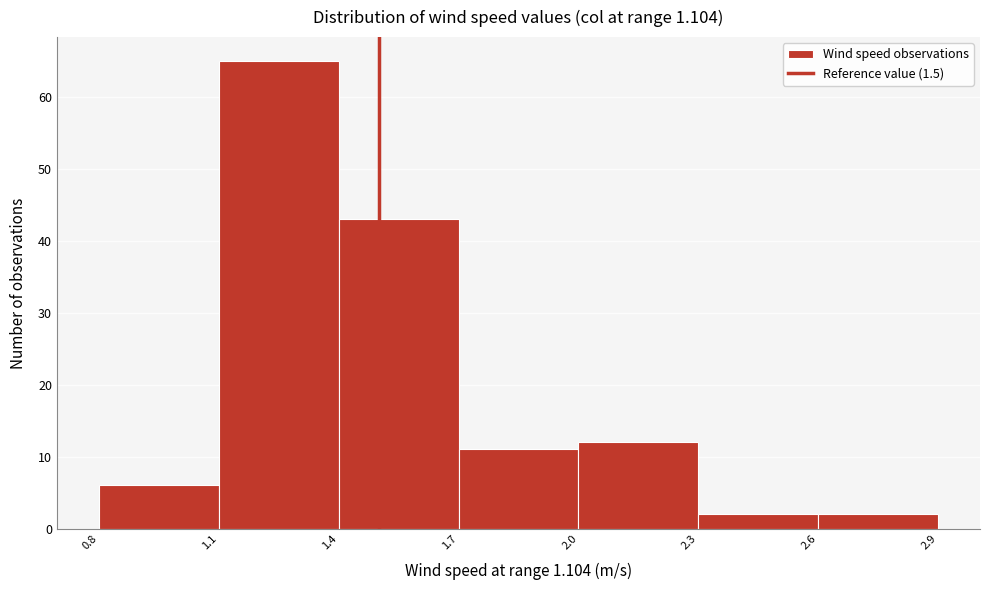

Reading left to right, list every bar in this chart as the range it spans on the x-axis followed by its height. The values are not printed on the chart, so give them approximately, as read against the axis.

0.8 to 1.1: 6
1.1 to 1.4: 65
1.4 to 1.7: 43
1.7 to 2.0: 11
2.0 to 2.3: 12
2.3 to 2.6: 2
2.6 to 2.9: 2